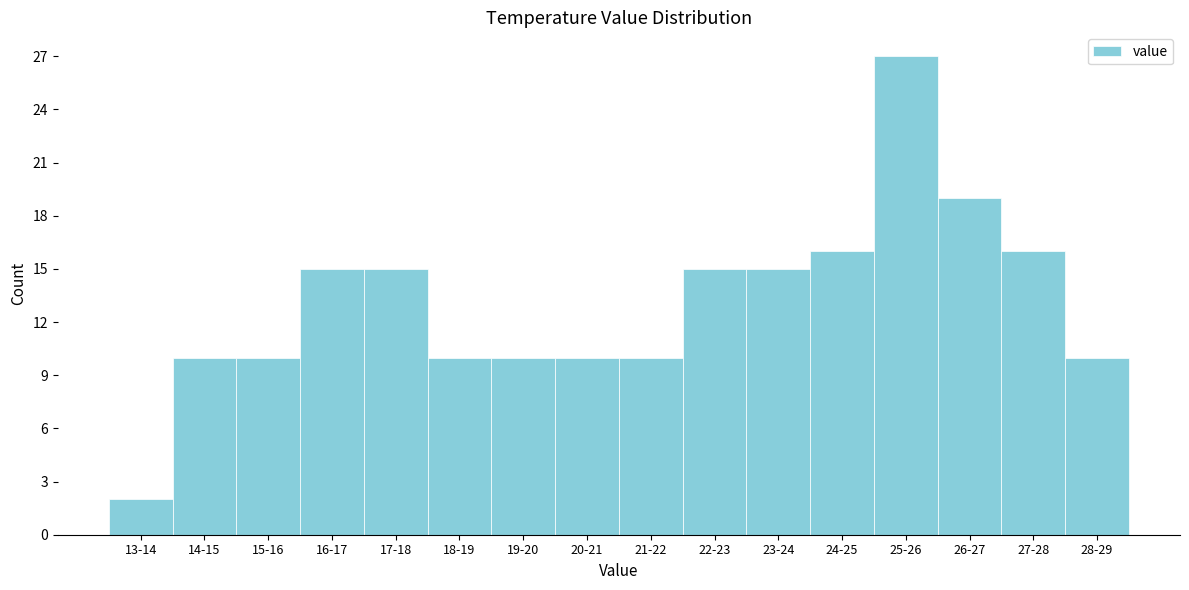

Reading left to right, transcribe all the data shown in this chart.

13-14=2	14-15=10	15-16=10	16-17=15	17-18=15	18-19=10	19-20=10	20-21=10	21-22=10	22-23=15	23-24=15	24-25=16	25-26=27	26-27=19	27-28=16	28-29=10